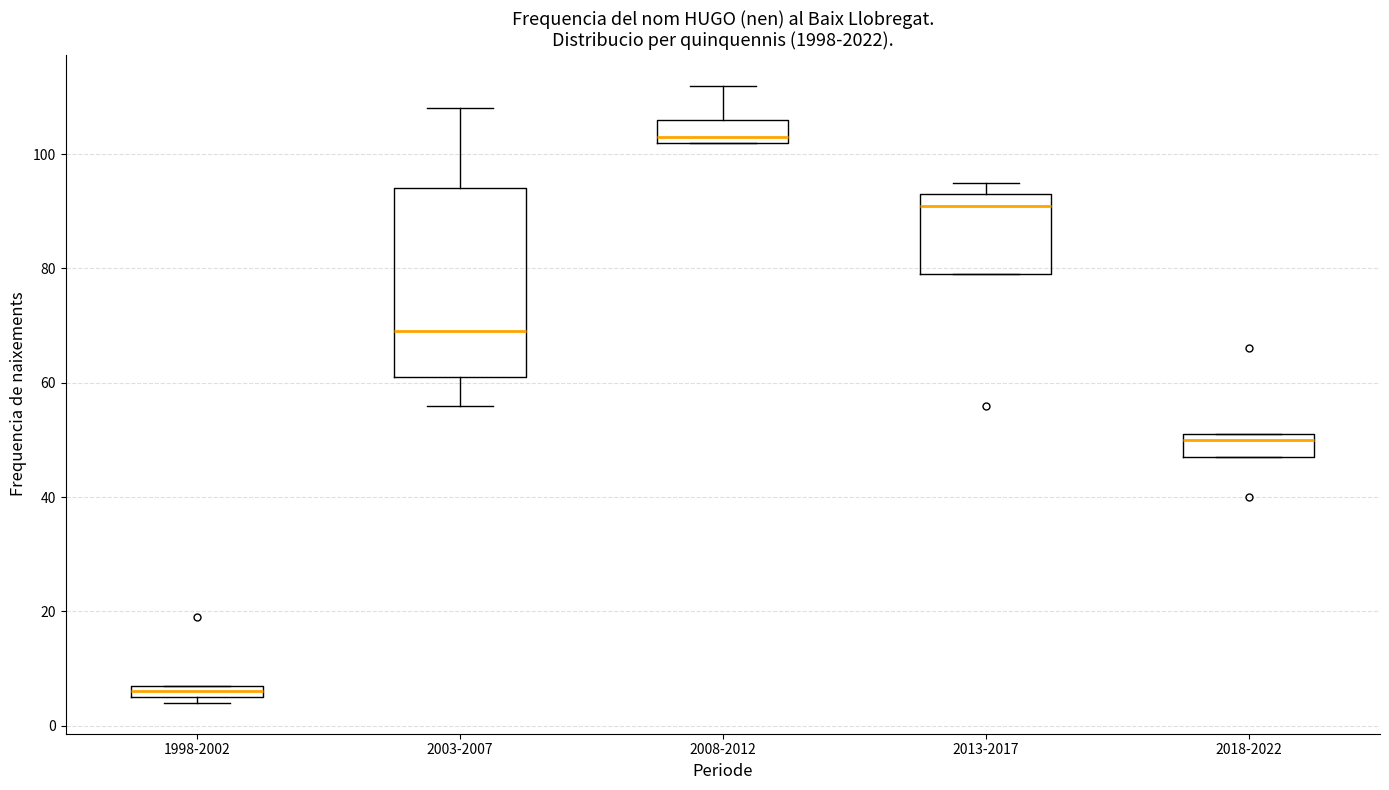

Comparing the boxes themselves (not the whiskers), which one is the tallest?

2003-2007